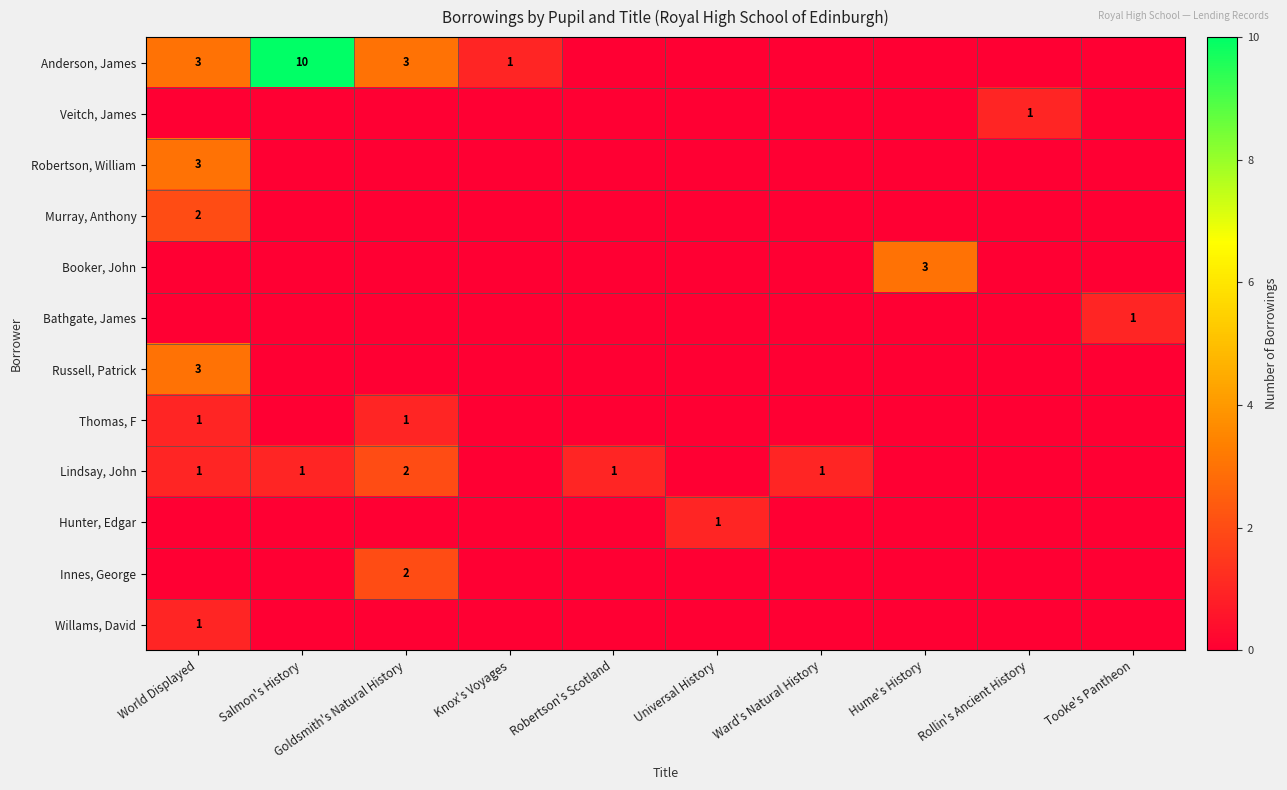

Which category has the highest value across all series?

Salmon's History